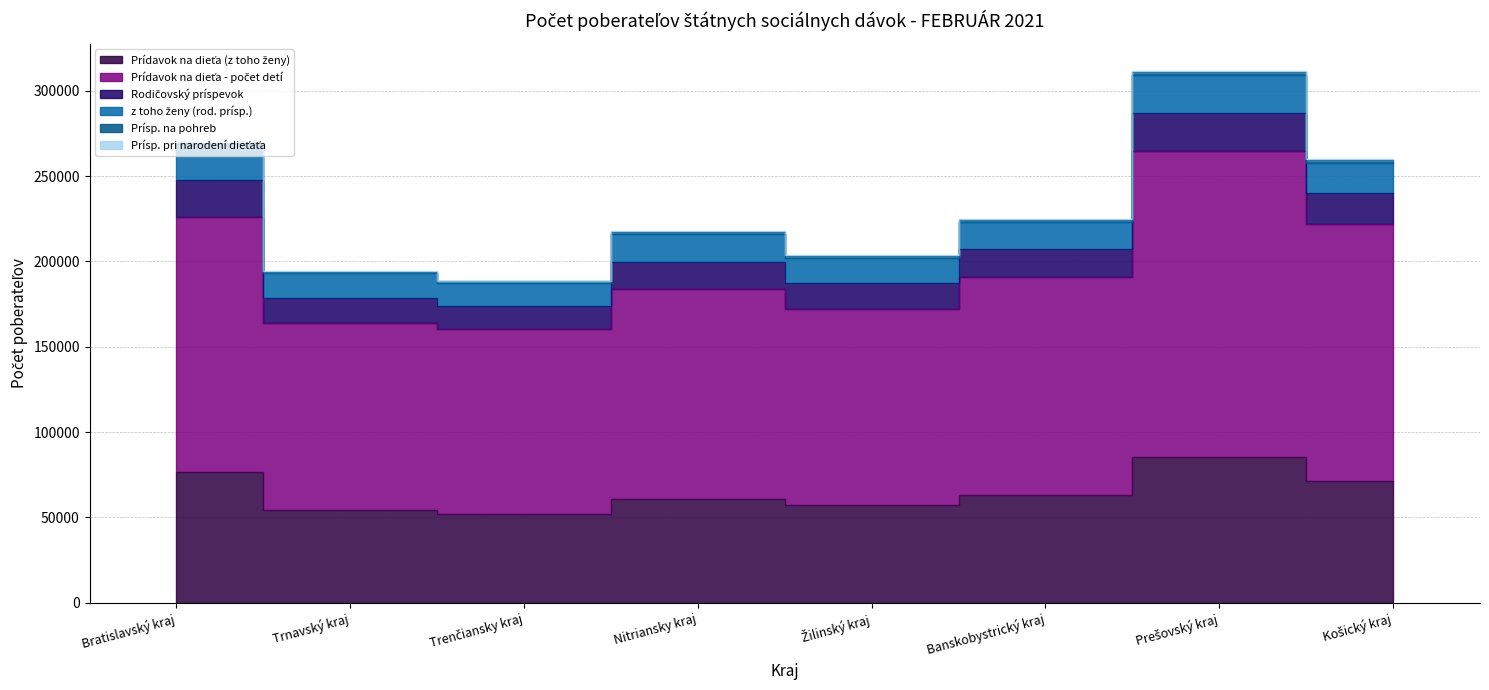

The Prísp. na pohreb series shows 603 at Bratislavský kraj. True or false?

True